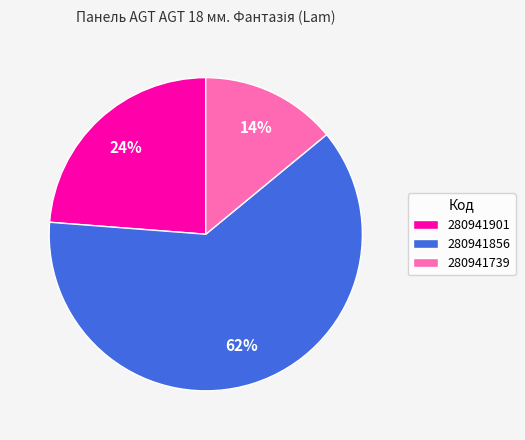

Does any single category account for the majority?

Yes